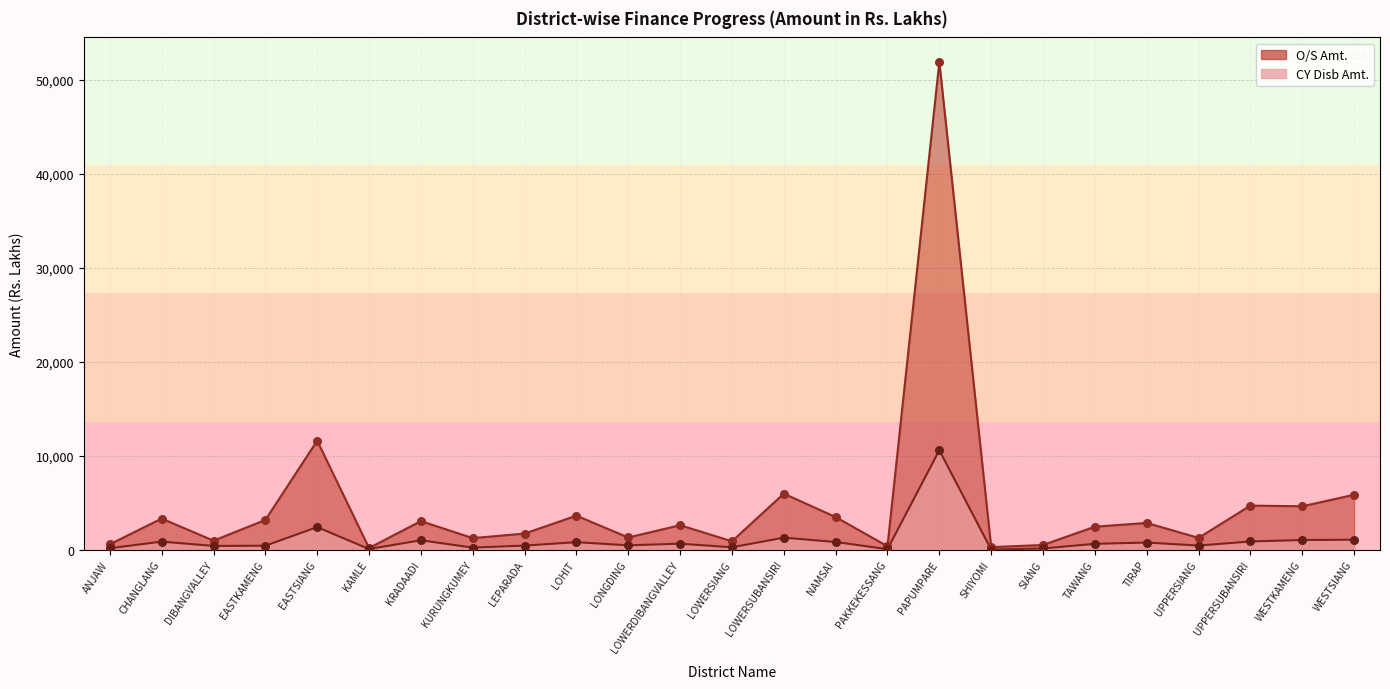

At how many categories does at least one series exceed 14362?

1